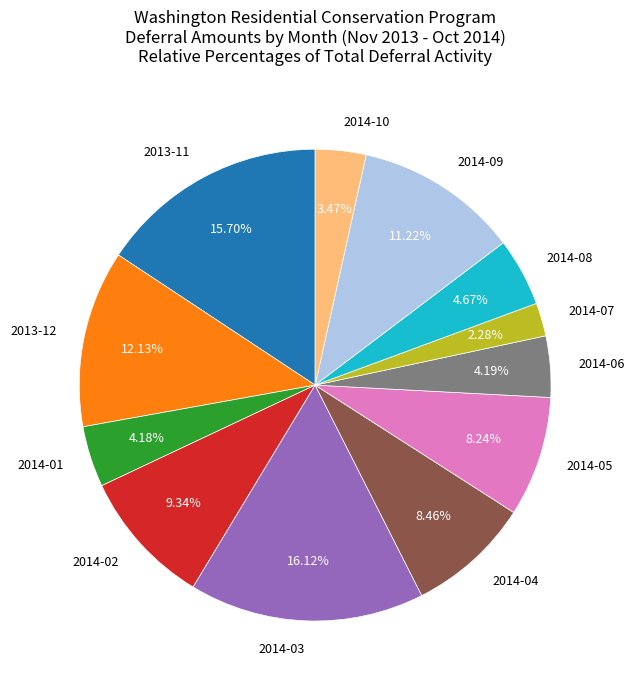

What is the ratio of the value at 2014-03 to the value at 2014-06?

3.8